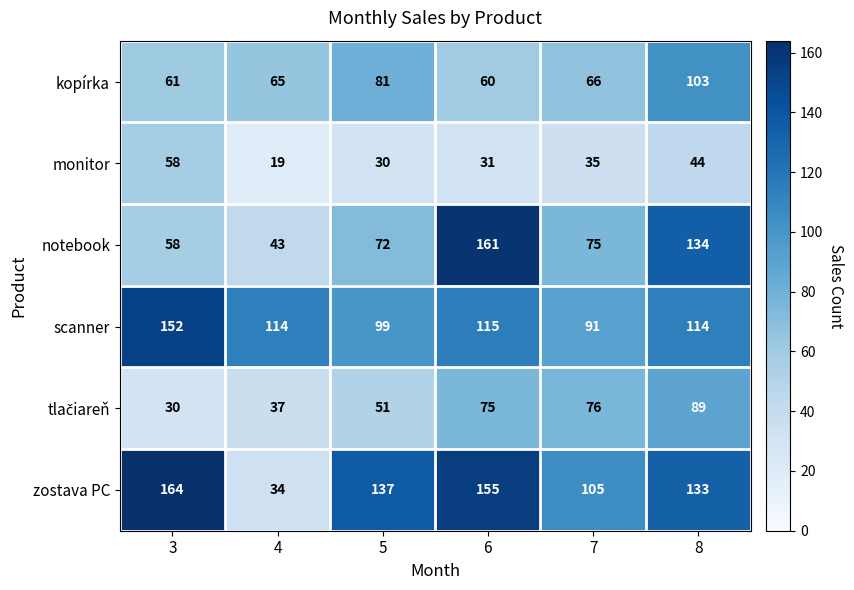

Between 5 and 7, which series saw the biggest shift?

zostava PC